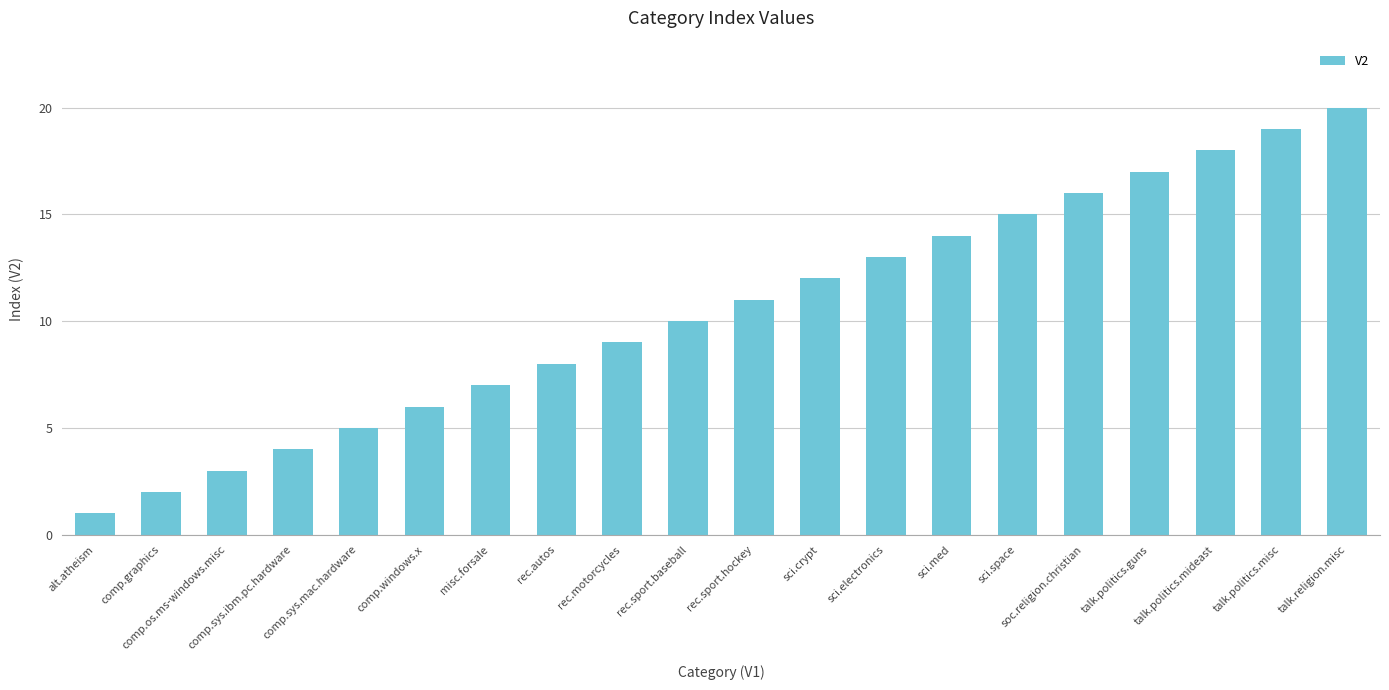

Are the bars horizontal?

No